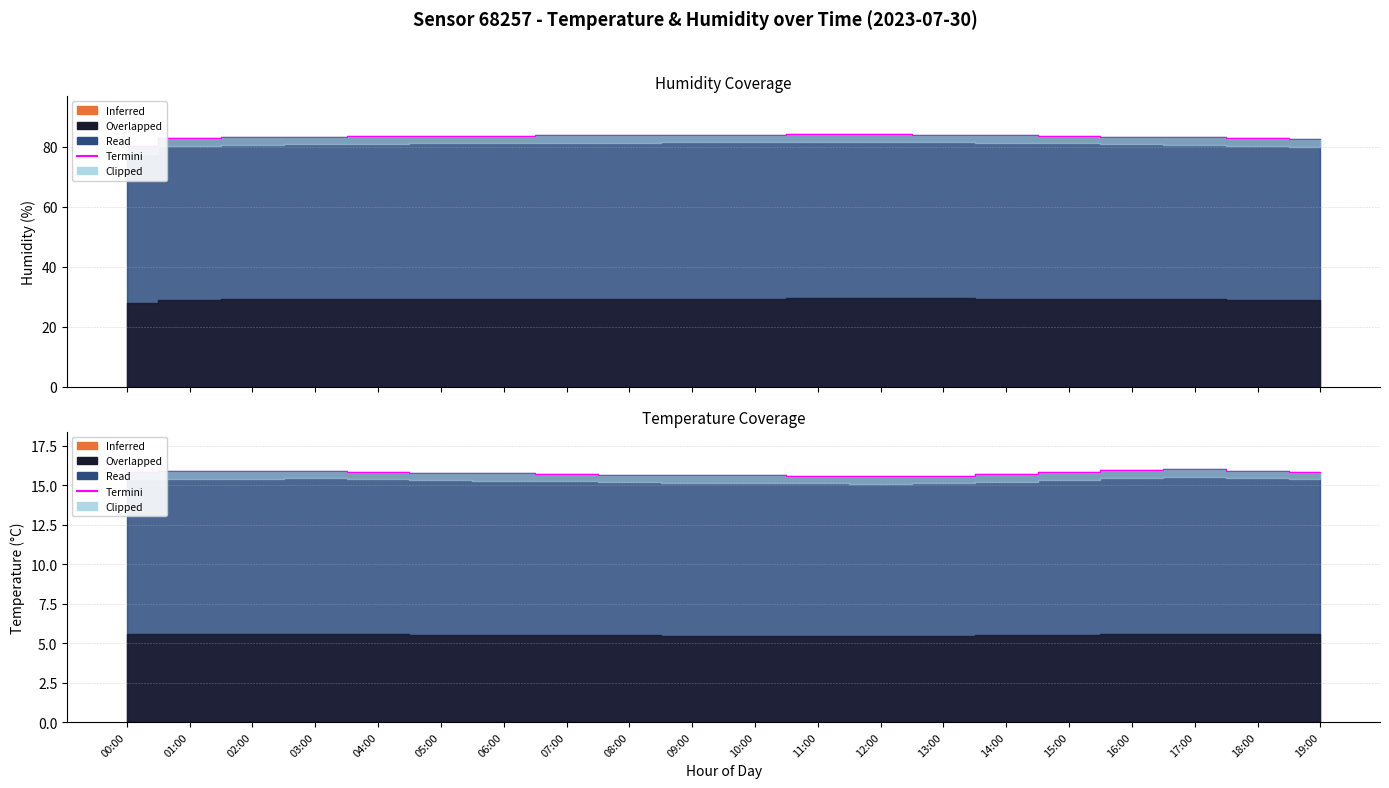

What is the value of the 15th point from the left?

15.7